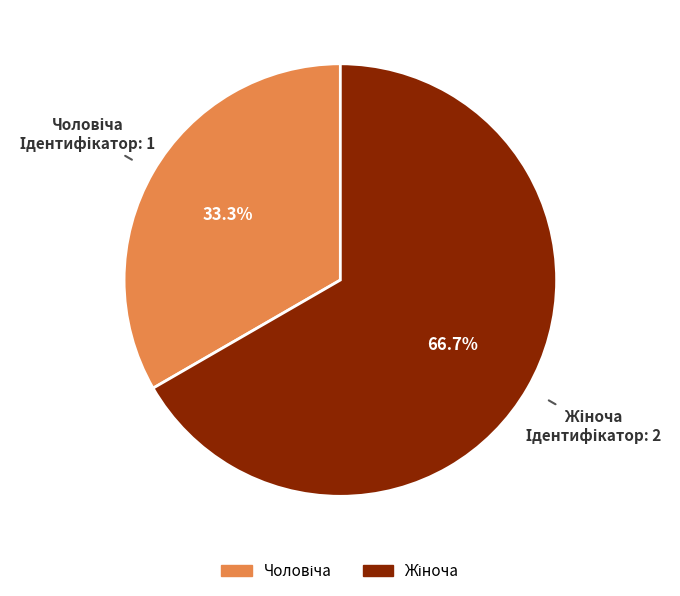

Is there a majority slice in this chart?

Yes